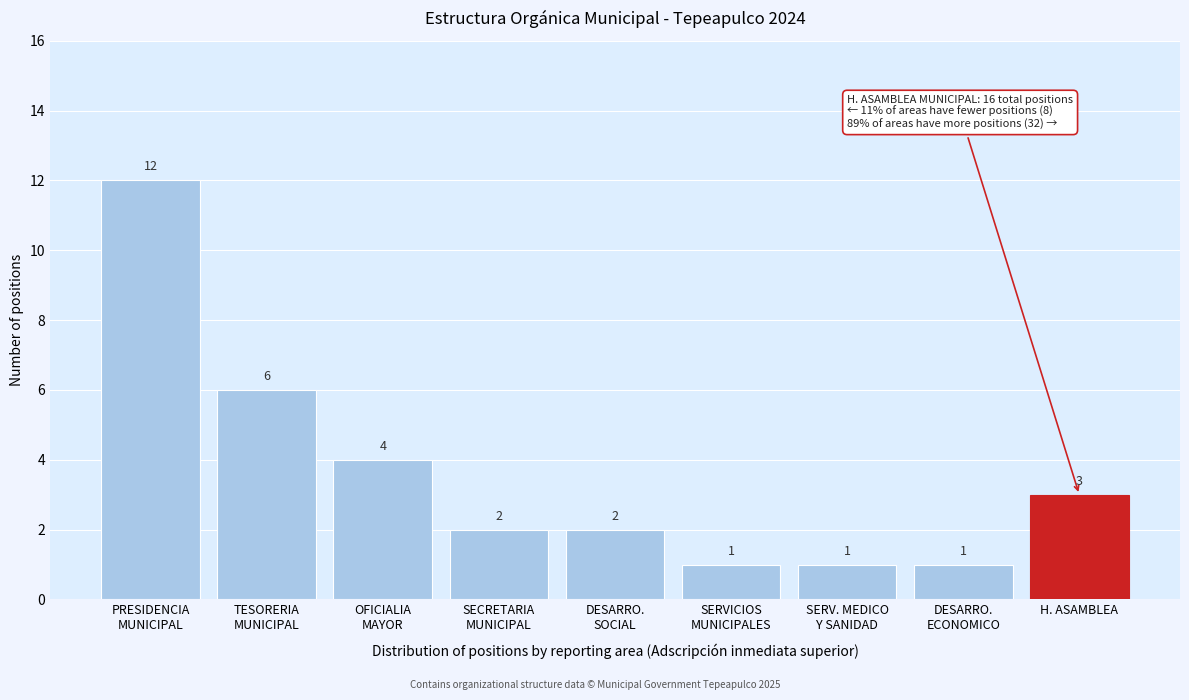

Reading left to right, list all the values displayed in this chart.

12	6	4	2	2	1	1	1	3